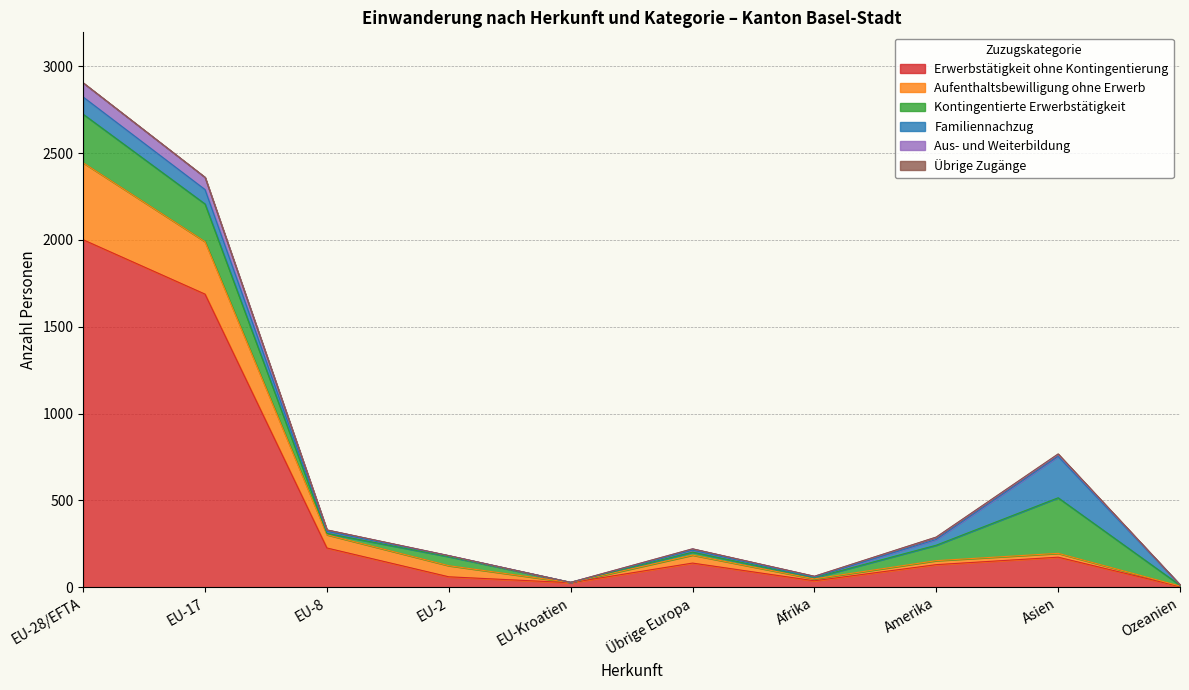

Rank the categories by Aus- und Weiterbildung value from highest to lowest.

EU-28/EFTA, EU-17, Asien, EU-8, Amerika, Übrige Europa, EU-2, Afrika, EU-Kroatien, Ozeanien